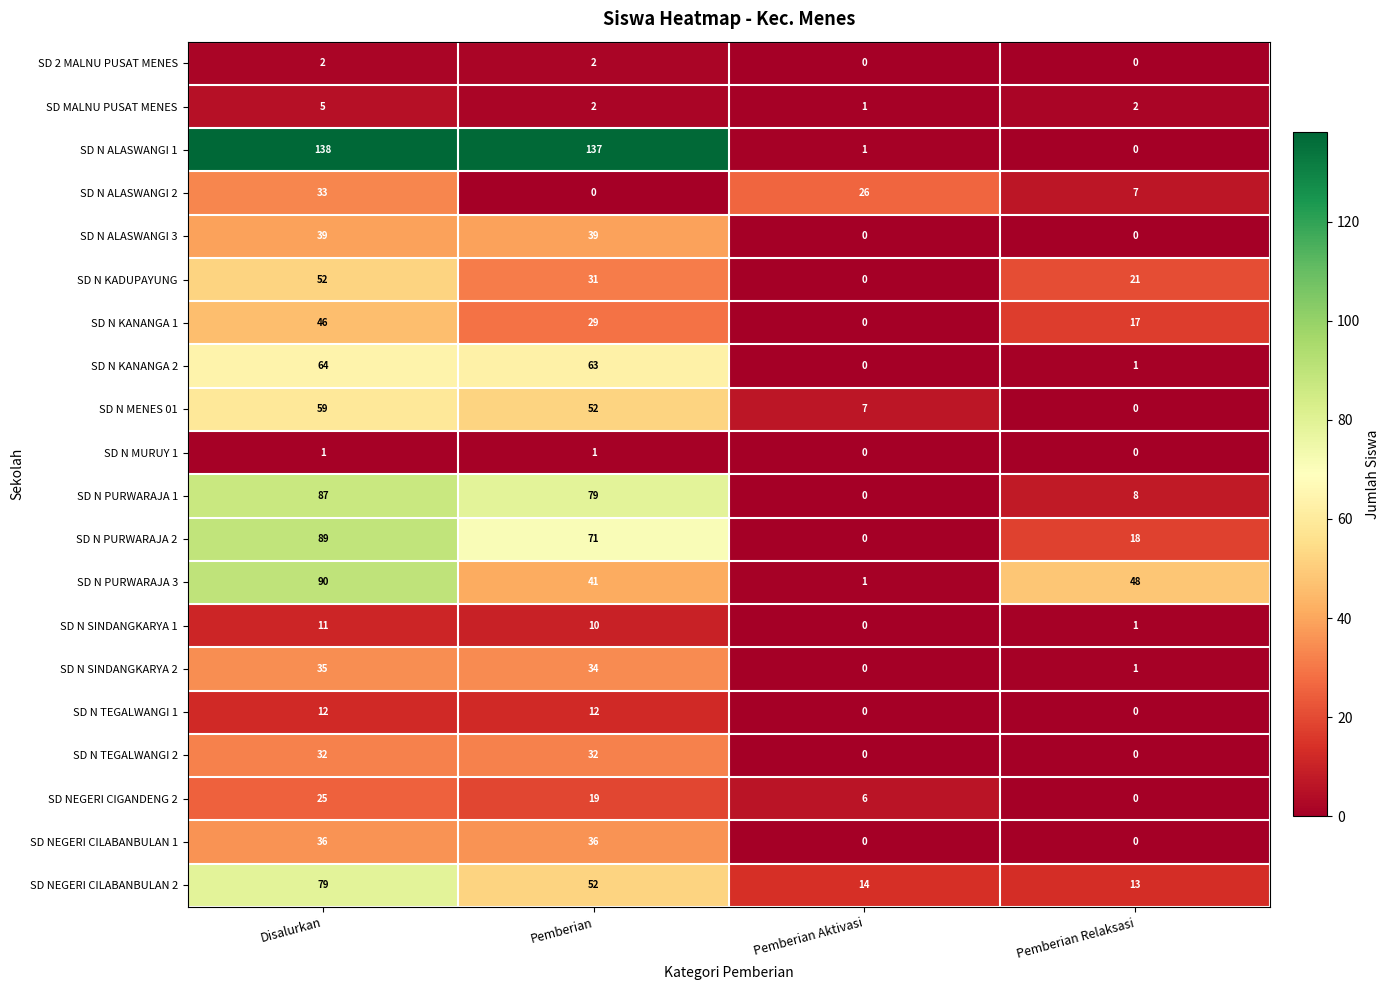

How many distinct data groups are displayed?

20